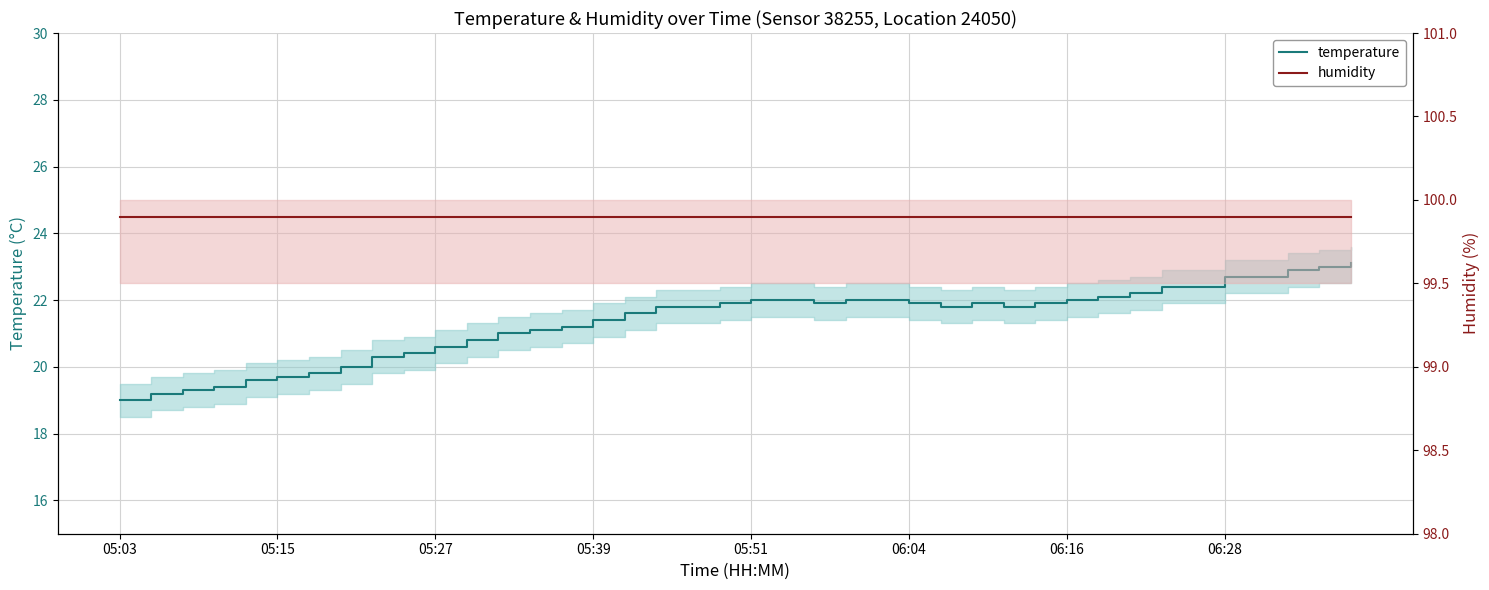

Reading left to right, extract all data points from this chart.

temperature: 19.0	19.2	19.3	19.4	19.6	19.7	19.8	20.0	20.3	20.4	20.6	20.8	21.0	21.1	21.2	21.4	21.6	21.8	21.8	21.9	22.0	22.0	21.9	22.0	22.0	21.9	21.8	21.9	21.8	21.9	22.0	22.1	22.2	22.4	22.4	22.7	22.7	22.9	23.0	23.1
humidity: 99.9	99.9	99.9	99.9	99.9	99.9	99.9	99.9	99.9	99.9	99.9	99.9	99.9	99.9	99.9	99.9	99.9	99.9	99.9	99.9	99.9	99.9	99.9	99.9	99.9	99.9	99.9	99.9	99.9	99.9	99.9	99.9	99.9	99.9	99.9	99.9	99.9	99.9	99.9	99.9